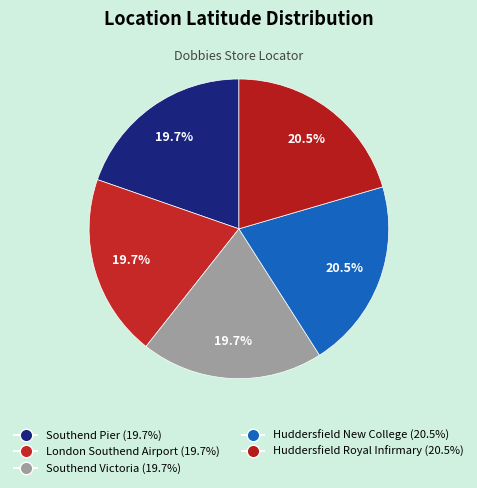

To the nearest percent, what portion does London Southend Airport represent?

20%